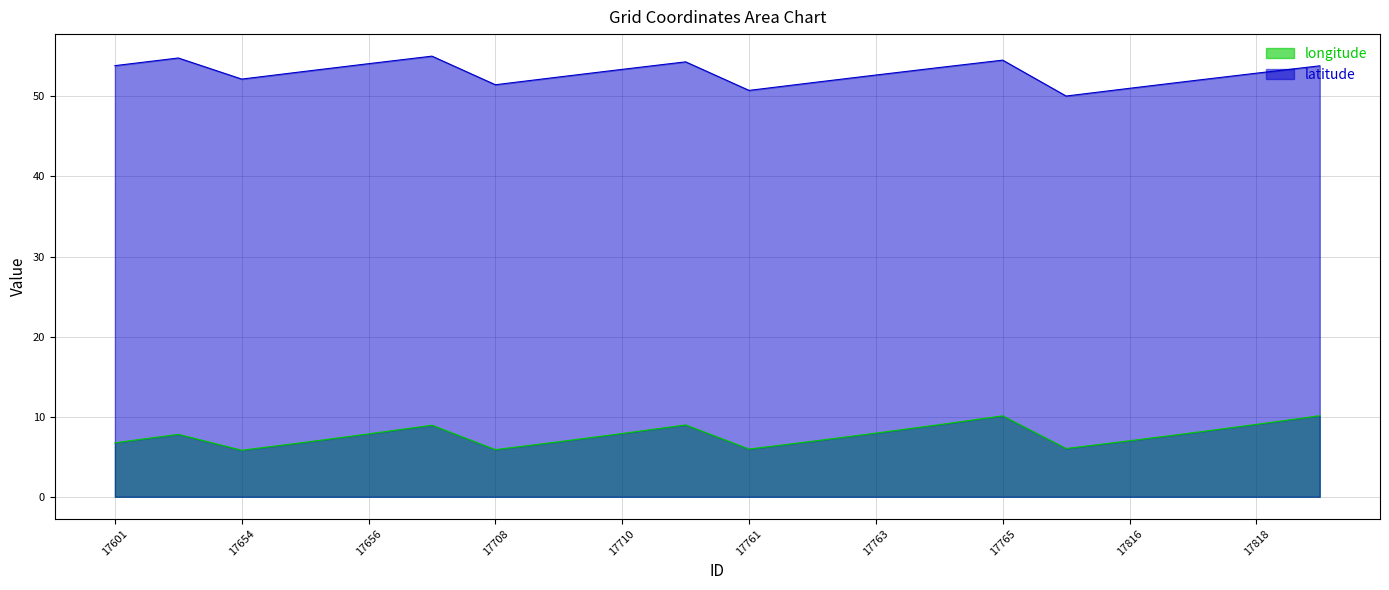

What is the difference between the highest and lowest values at 17765?

44.4